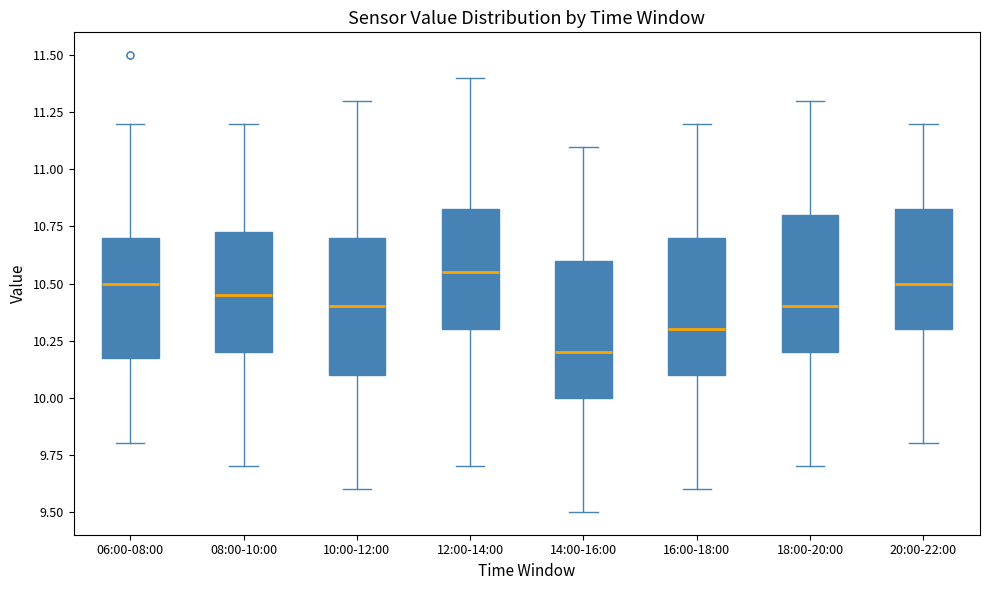

Where is the lower edge of the box for 12:00-14:00 on the y-axis? The values are not printed on the chart, so give them approximately, as read against the axis.

10.30